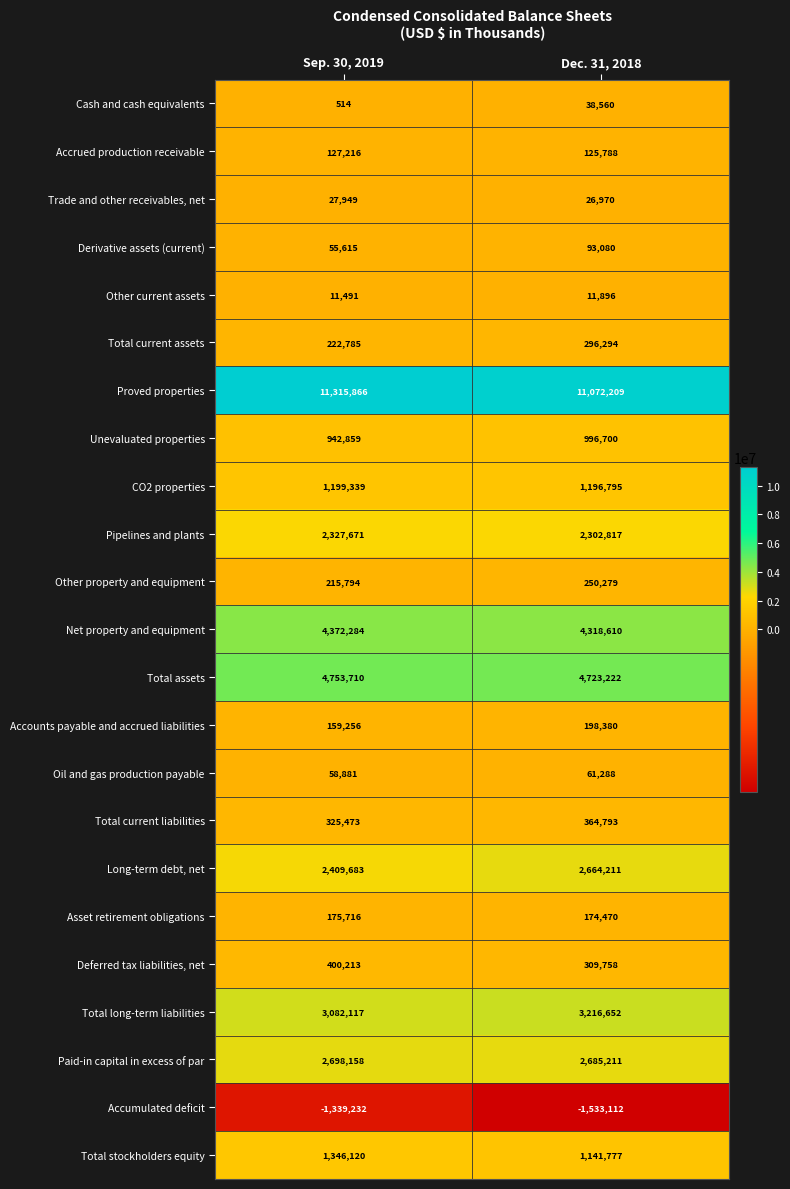

Read the Total long-term liabilities value at Dec. 31, 2018, to the nearest 50.

3216650